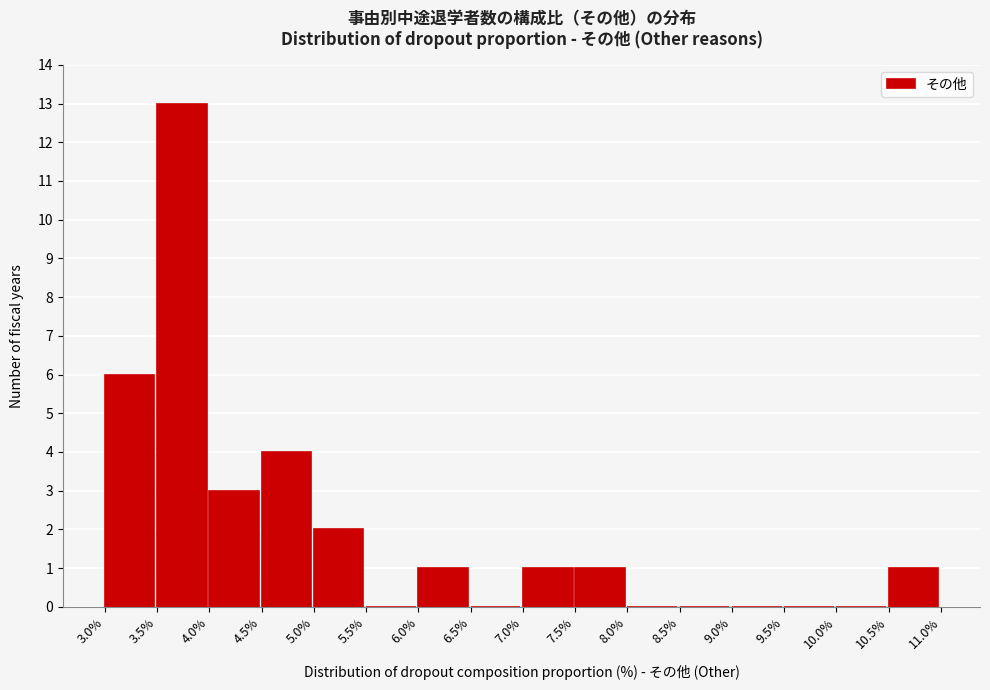

Reading left to right, transcribe this chart: for each bar, give the range it covers on the x-axis and its height. The values are not printed on the chart, so give them approximately, as read against the axis.

3.0% to 3.5%: 6
3.5% to 4.0%: 13
4.0% to 4.5%: 3
4.5% to 5.0%: 4
5.0% to 5.5%: 2
5.5% to 6.0%: 0
6.0% to 6.5%: 1
6.5% to 7.0%: 0
7.0% to 7.5%: 1
7.5% to 8.0%: 1
8.0% to 8.5%: 0
8.5% to 9.0%: 0
9.0% to 9.5%: 0
9.5% to 10.0%: 0
10.0% to 10.5%: 0
10.5% to 11.0%: 1